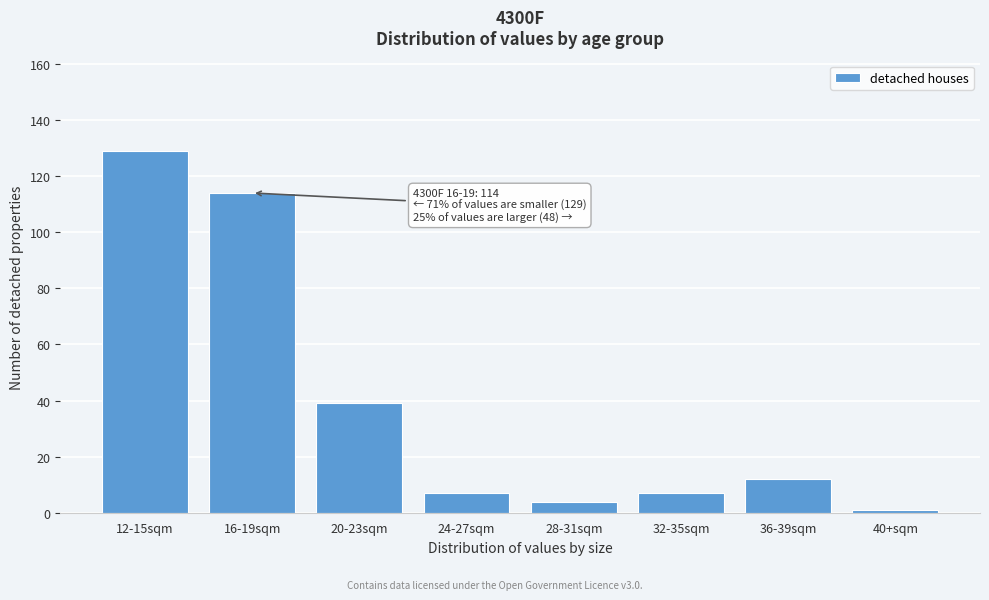

Reading left to right, what are all the values shown in this chart?

12-15sqm=129	16-19sqm=114	20-23sqm=39	24-27sqm=7	28-31sqm=4	32-35sqm=7	36-39sqm=12	40+sqm=1